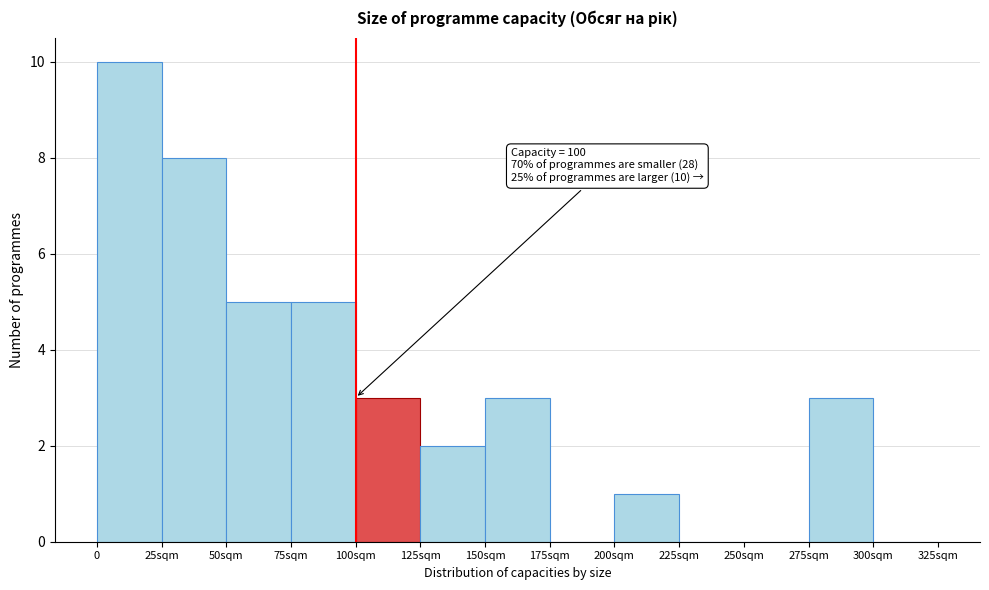

Reading right to left, what are all the values shown in this chart?

300sqm=0	275sqm=3	250sqm=0	225sqm=0	200sqm=1	175sqm=0	150sqm=3	125sqm=2	100sqm=3	75sqm=5	50sqm=5	25sqm=8	0=10